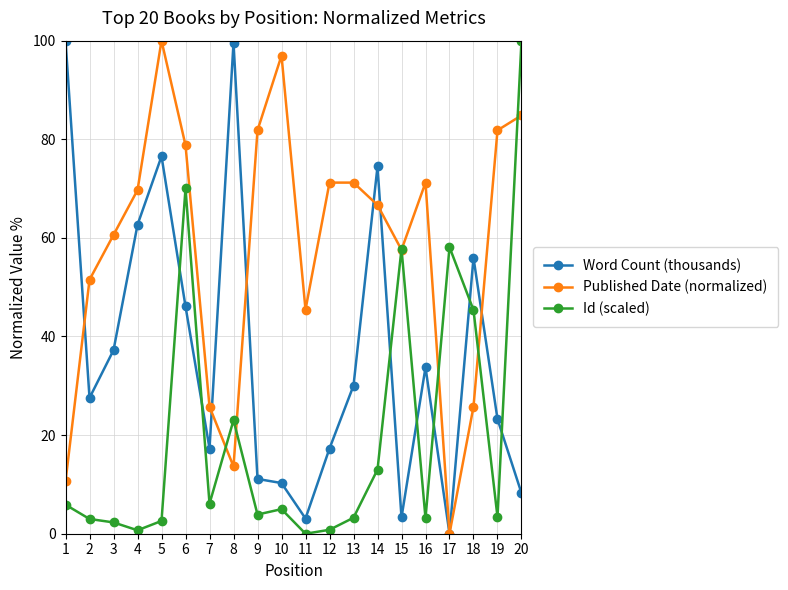

How many lines are shown in the chart?

3